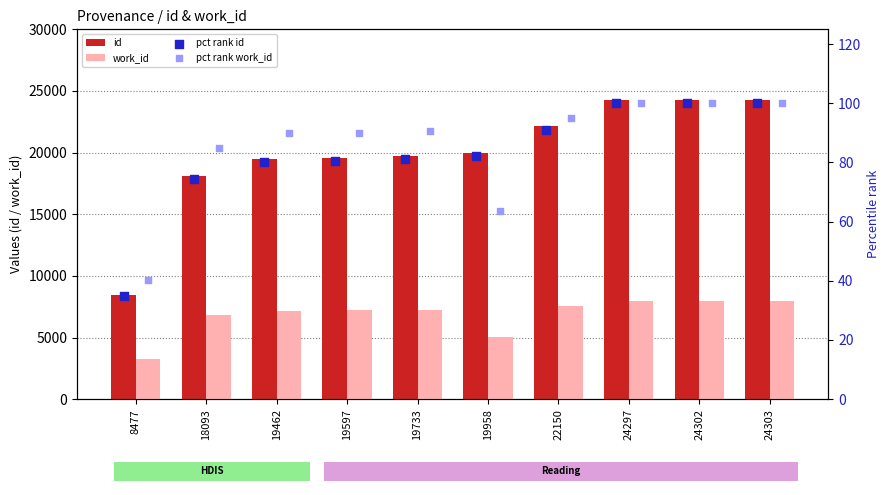

Which series reaches the maximum Y coordinate?

id